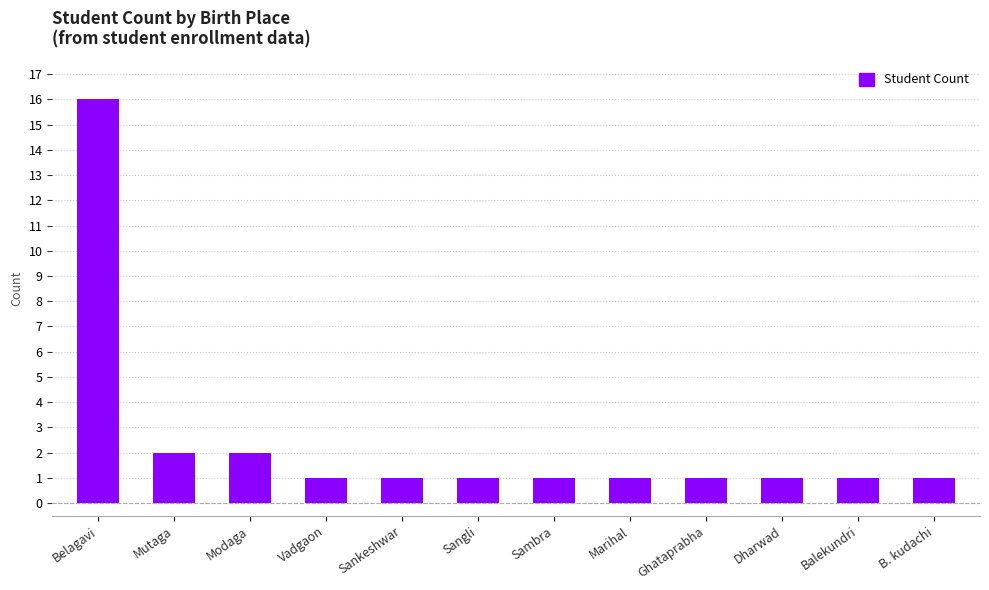

What is the change in value from Mutaga to Ghataprabha?

-1